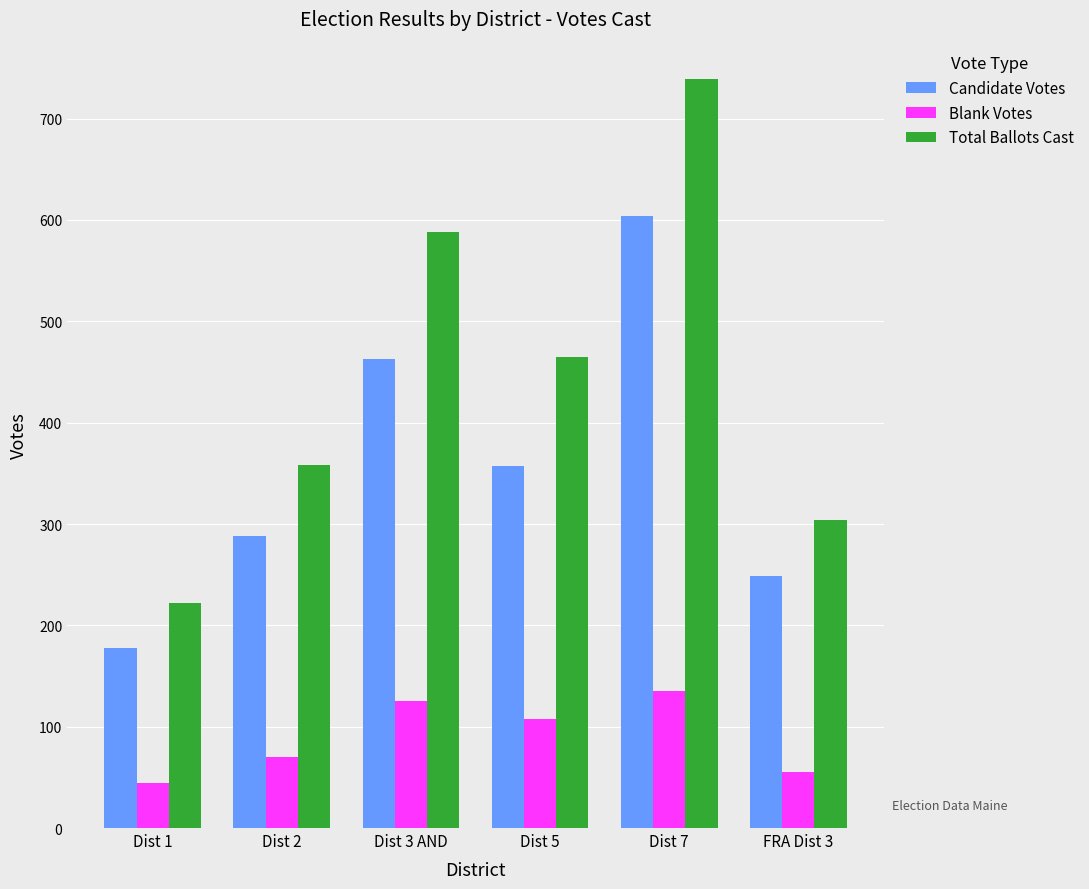

List the labels in order of Candidate Votes value, smallest first.

Dist 1, FRA Dist 3, Dist 2, Dist 5, Dist 3 AND, Dist 7